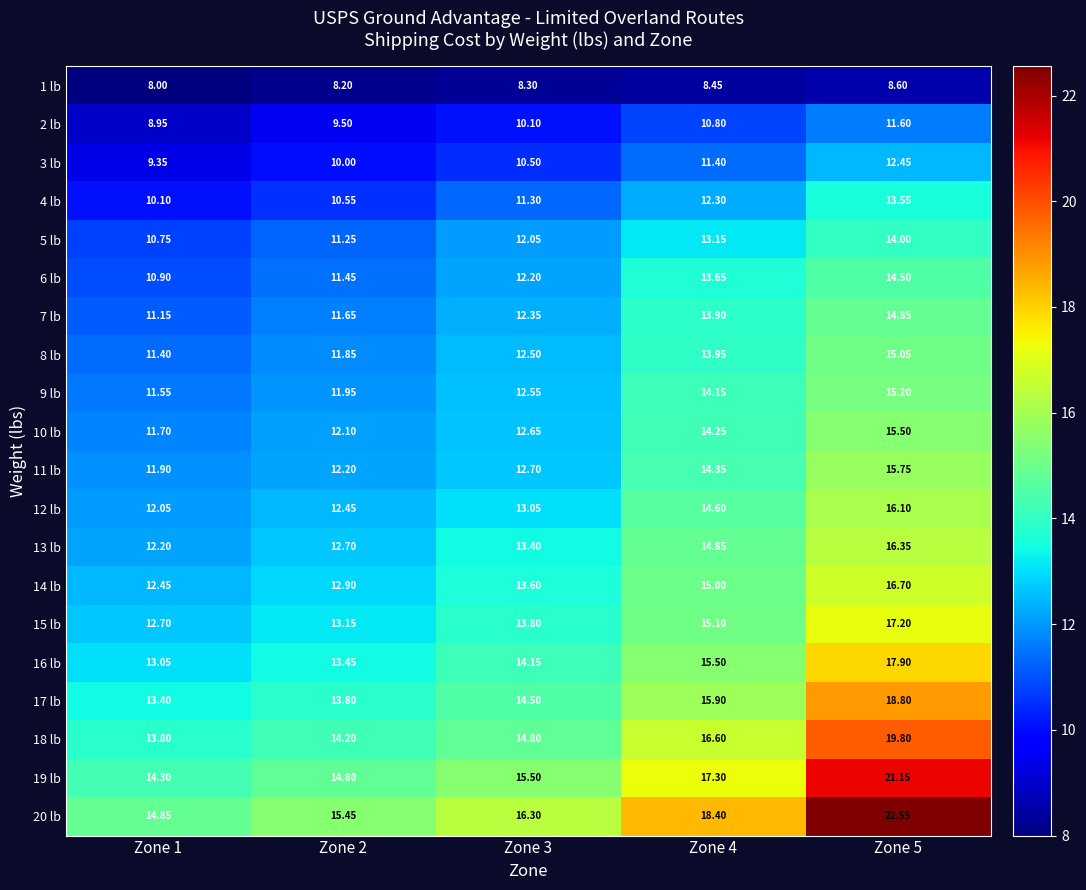

Is the value of 7 lb at Zone 4 greater than the value of 2 lb at Zone 2?

Yes